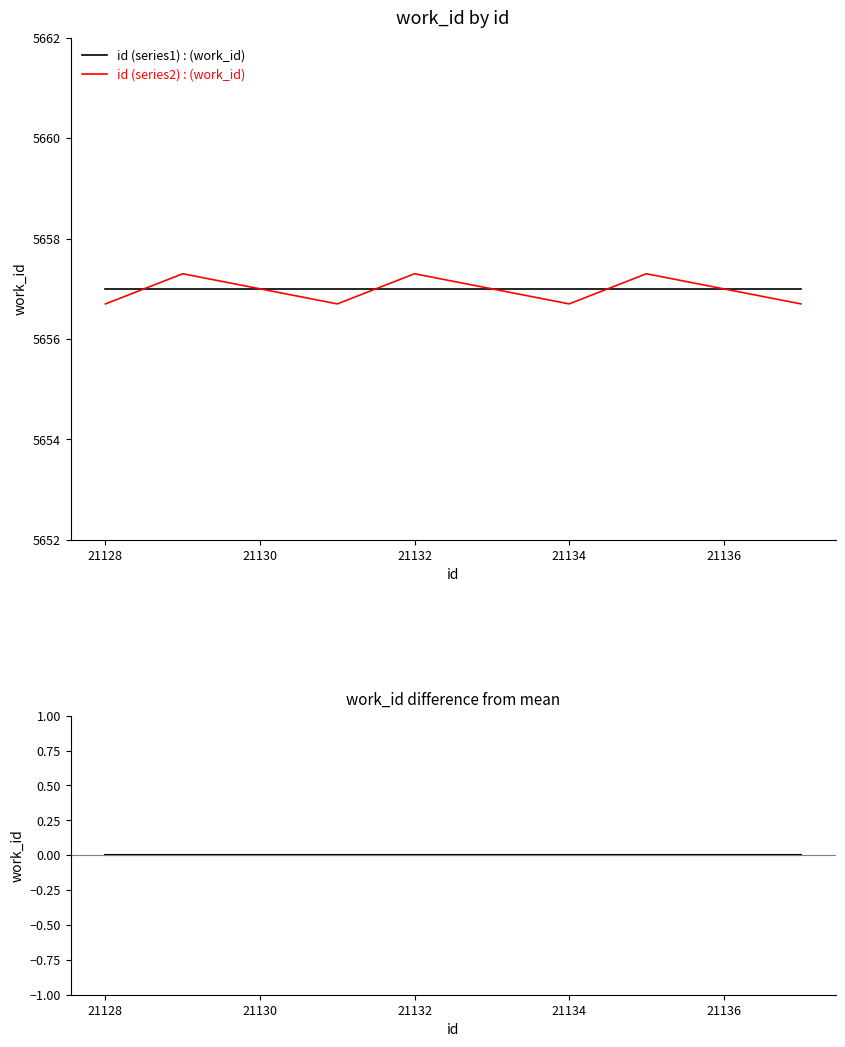

The id (series2) : (work_id) series shows 7794.9 at 21136. True or false?

False